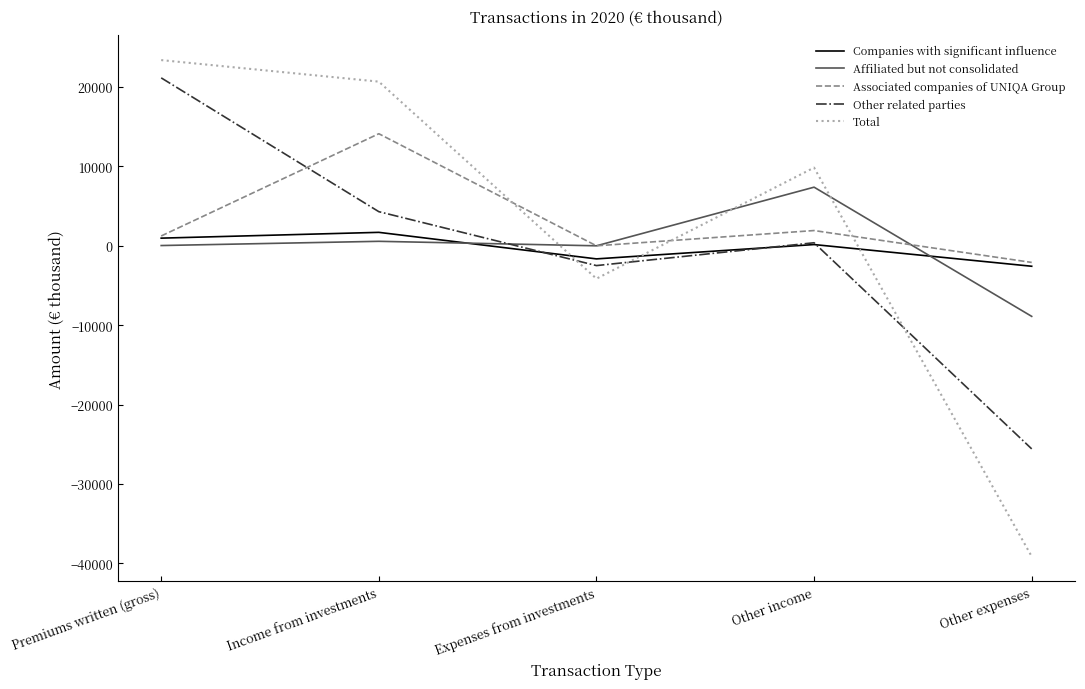

At which label does Other related parties first exceed 385?

Premiums written (gross)